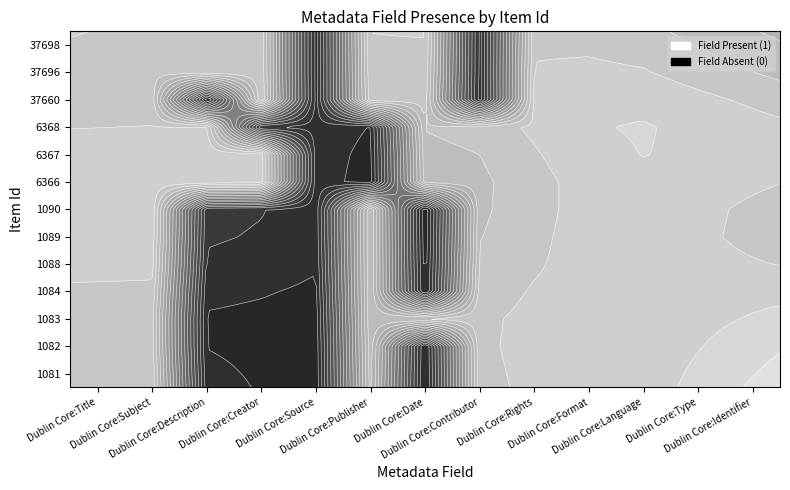

Which category has the lowest value across all series?

Dublin Core:Description